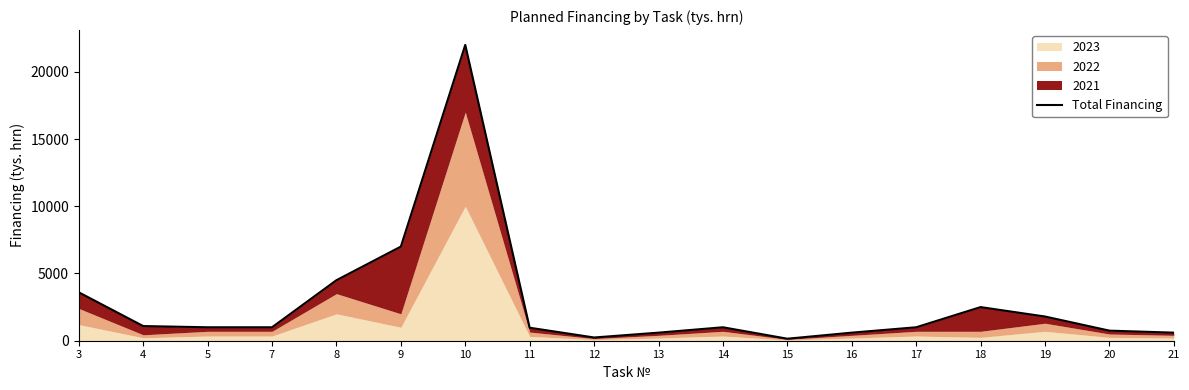

How many interior local peaks (higher than both neighbors) does the data have?

3